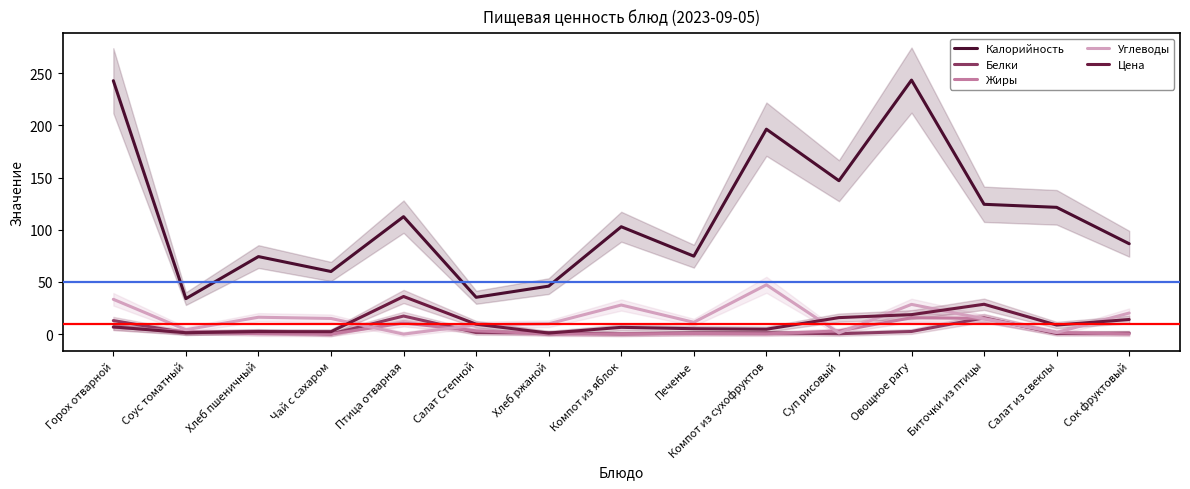

Reading left to right, list all the values displayed in this chart.

Калорийность: 242.8	34.0	74.3	60.0	112.5	35.3	46.0	102.9	74.7	196.4	147.0	243.4	124.4	121.5	86.6
Белки: 13.0	1.3	2.5	0.1	17.3	1.5	1.1	0.2	1.0	1.2	0.4	2.5	15.6	0.6	1.0
Жиры: 6.5	2.4	0.3	0.0	10.7	3.2	0.2	0.2	0.6	0.3	3.1	15.7	15.1	1.5	0.2
Углеводы: 33.4	4.2	16.2	15.0	0.0	8.9	9.9	27.9	11.3	47.3	1.1	28.5	14.6	1.6	20.2
Цена: 6.9	1.4	2.4	2.3	36.1	9.5	1.0	6.5	5.2	4.7	15.8	18.7	28.6	8.7	14.0